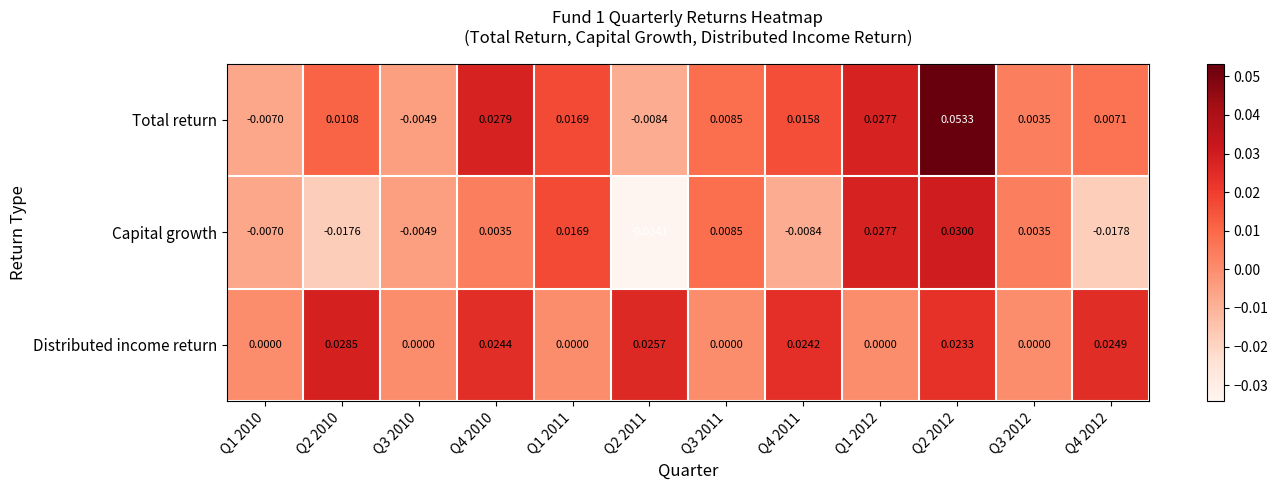

Which series changed the most between Q1 2010 and Q2 2011?

Capital growth